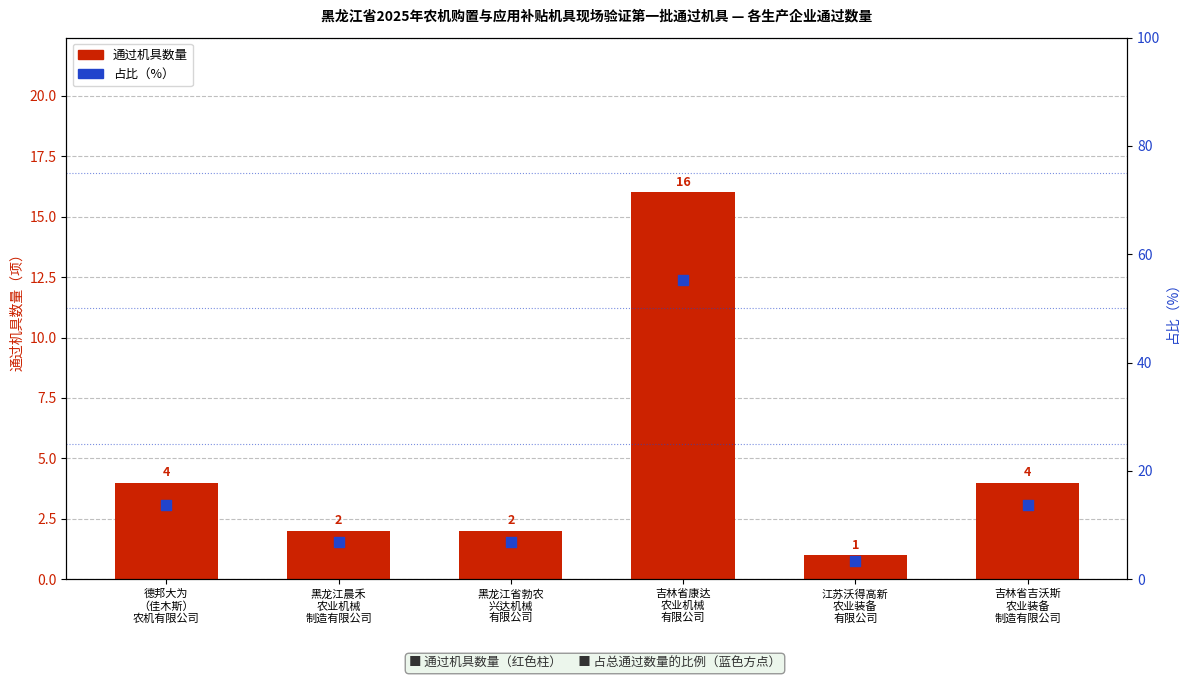

What are all the series names shown in the legend?

通过机具数量, 占比（%）